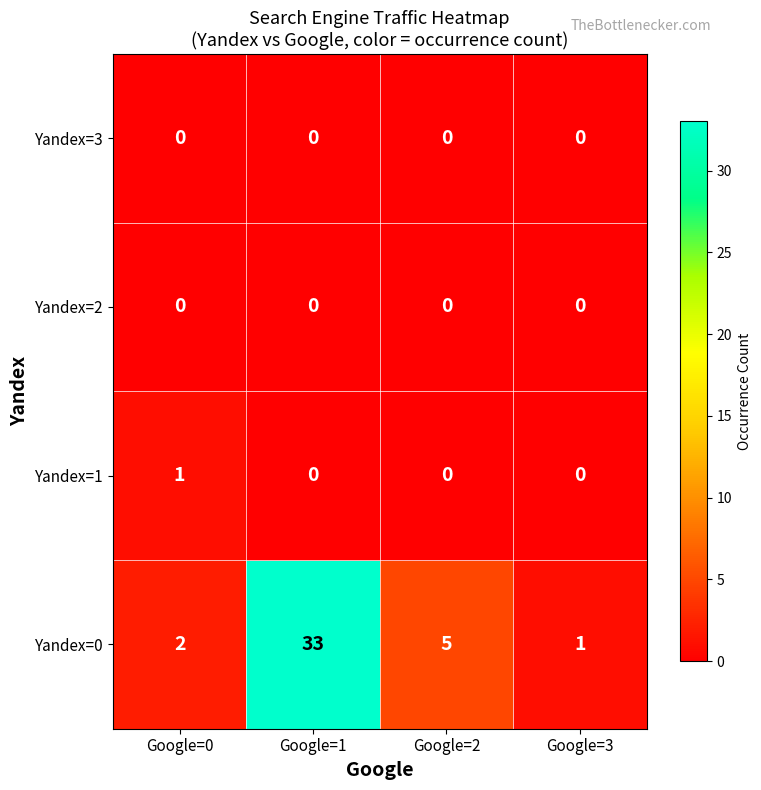

Which series changed the most between Google=2 and Google=3?

row_0